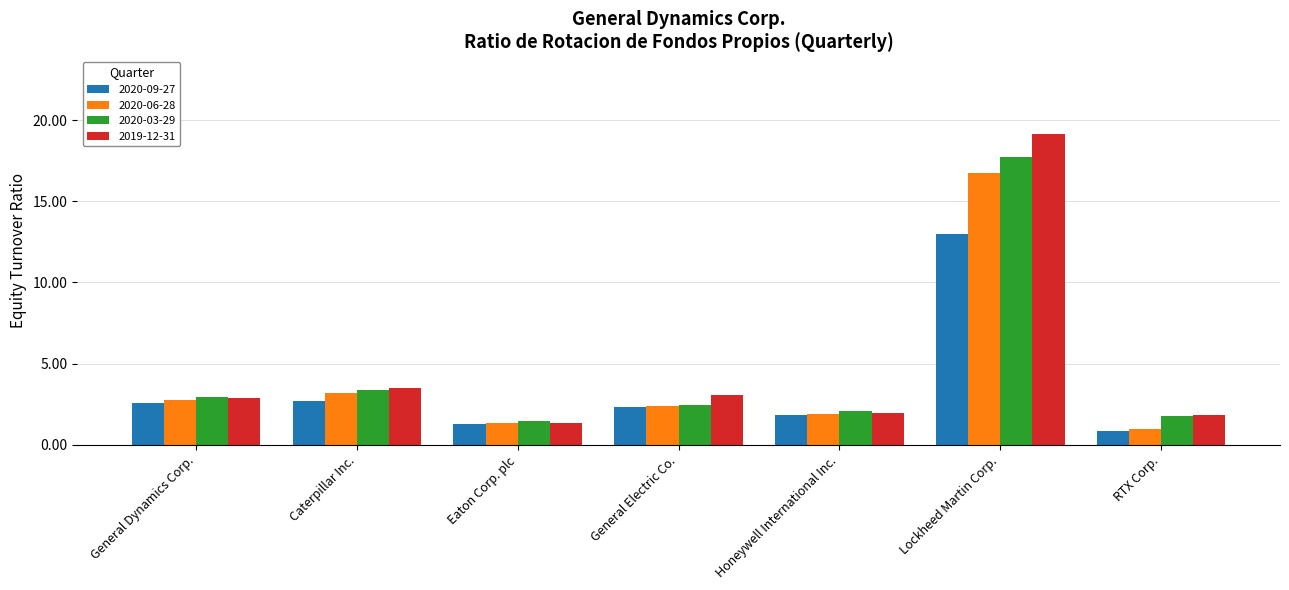

What is the maximum value for 2020-03-29?

17.7